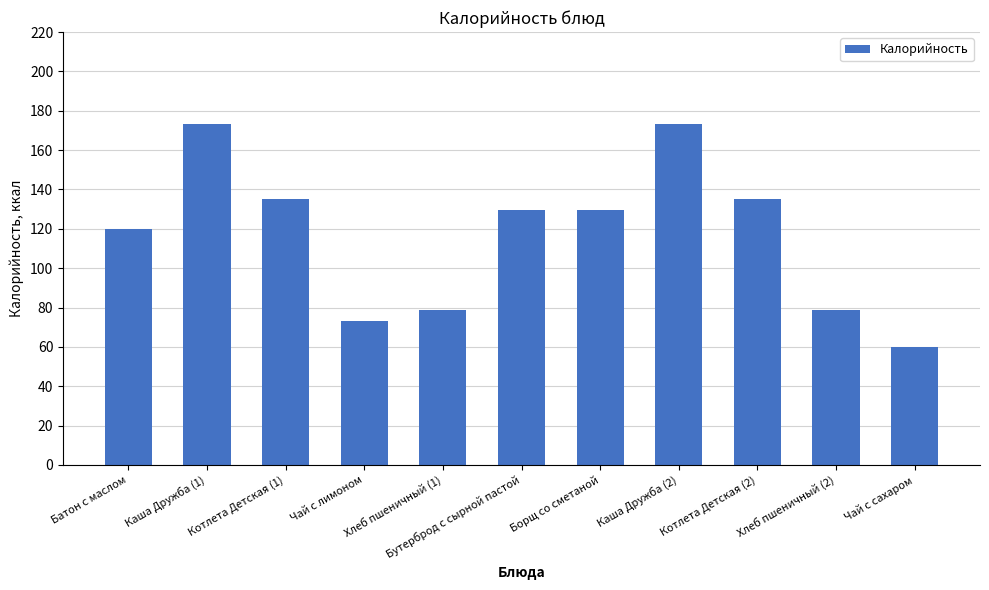

How many data points are above 129?

6